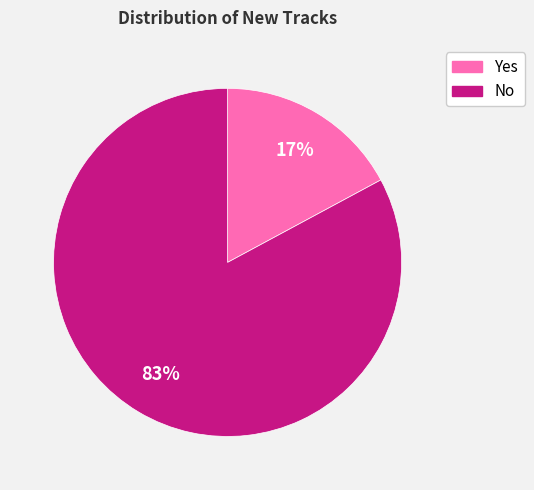

Which slice is the largest?

No